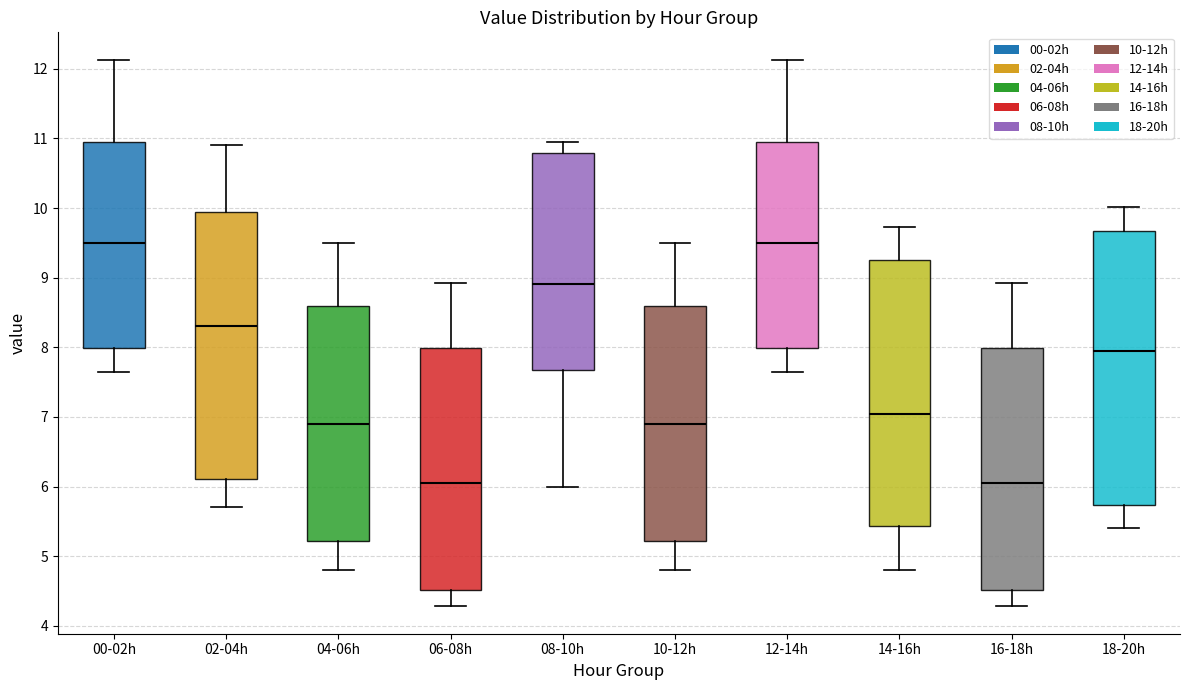

Reading left to right, transcribe this box plot: for each box, give where its median line is, the range the box spans, and where its two whiskers end, as read against the y-axis. The values are not printed on the chart, so give them approximately, as read against the axis.

00-02h: median 9.5, box 8.0 to 10.9, whiskers 7.7 to 12.1
02-04h: median 8.3, box 6.1 to 9.9, whiskers 5.7 to 10.9
04-06h: median 6.9, box 5.2 to 8.6, whiskers 4.8 to 9.5
06-08h: median 6.1, box 4.5 to 8.0, whiskers 4.3 to 8.9
08-10h: median 8.9, box 7.7 to 10.8, whiskers 6.0 to 11.0
10-12h: median 6.9, box 5.2 to 8.6, whiskers 4.8 to 9.5
12-14h: median 9.5, box 8.0 to 10.9, whiskers 7.7 to 12.1
14-16h: median 7.0, box 5.4 to 9.3, whiskers 4.8 to 9.7
16-18h: median 6.1, box 4.5 to 8.0, whiskers 4.3 to 8.9
18-20h: median 8.0, box 5.7 to 9.7, whiskers 5.4 to 10.0